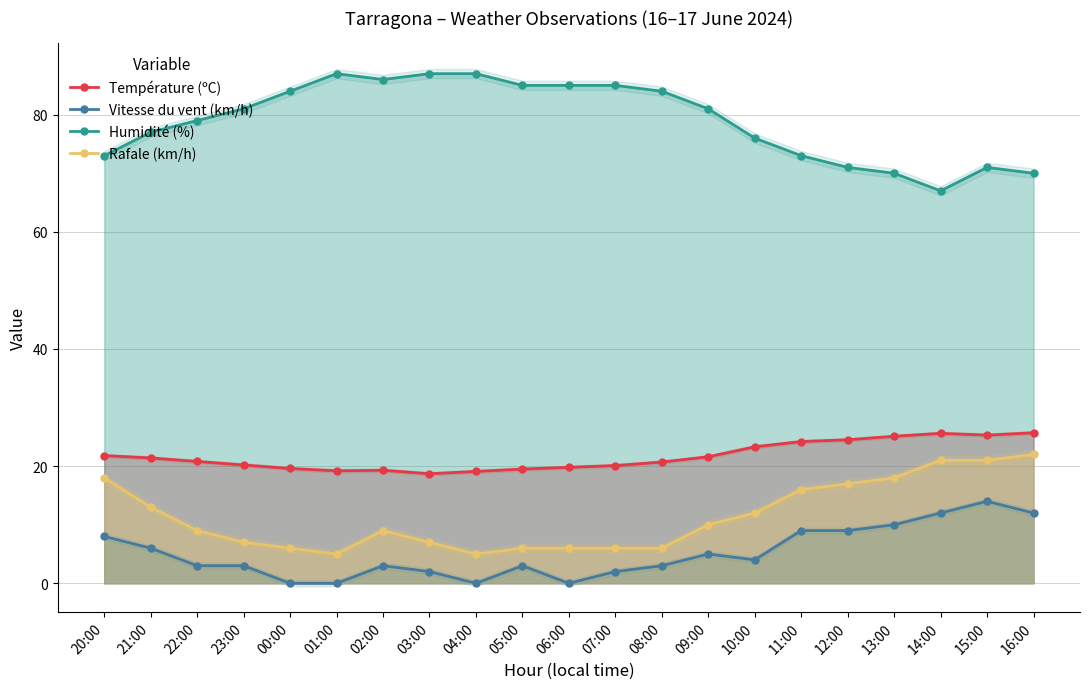

List the labels in order of Rafale (km/h) value, largest first.

16:00, 14:00, 15:00, 20:00, 13:00, 12:00, 11:00, 21:00, 10:00, 09:00, 22:00, 02:00, 23:00, 03:00, 00:00, 05:00, 06:00, 07:00, 08:00, 01:00, 04:00